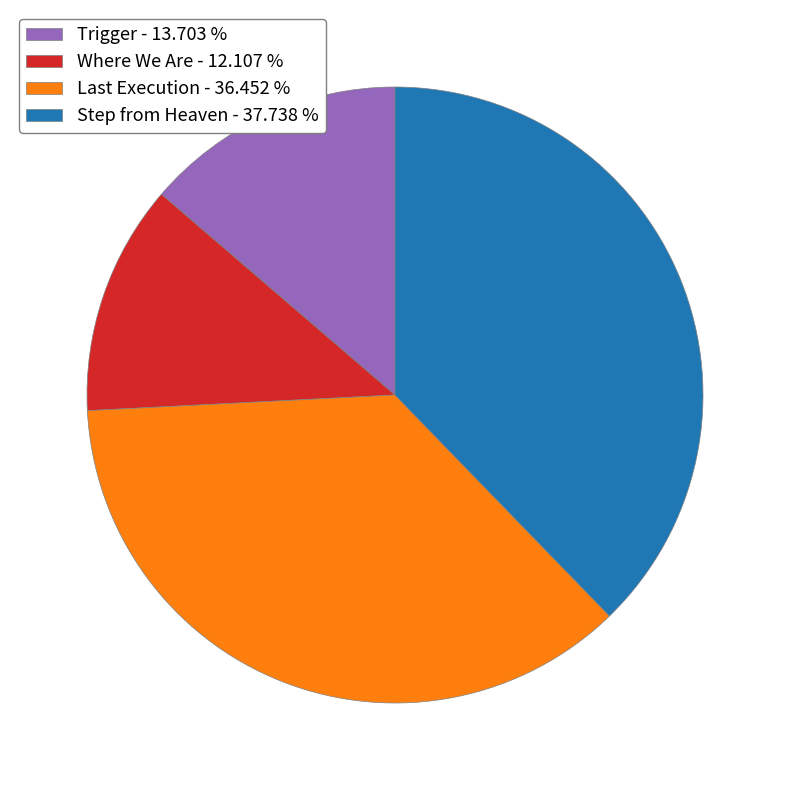

Which slice is the largest?

Step from Heaven